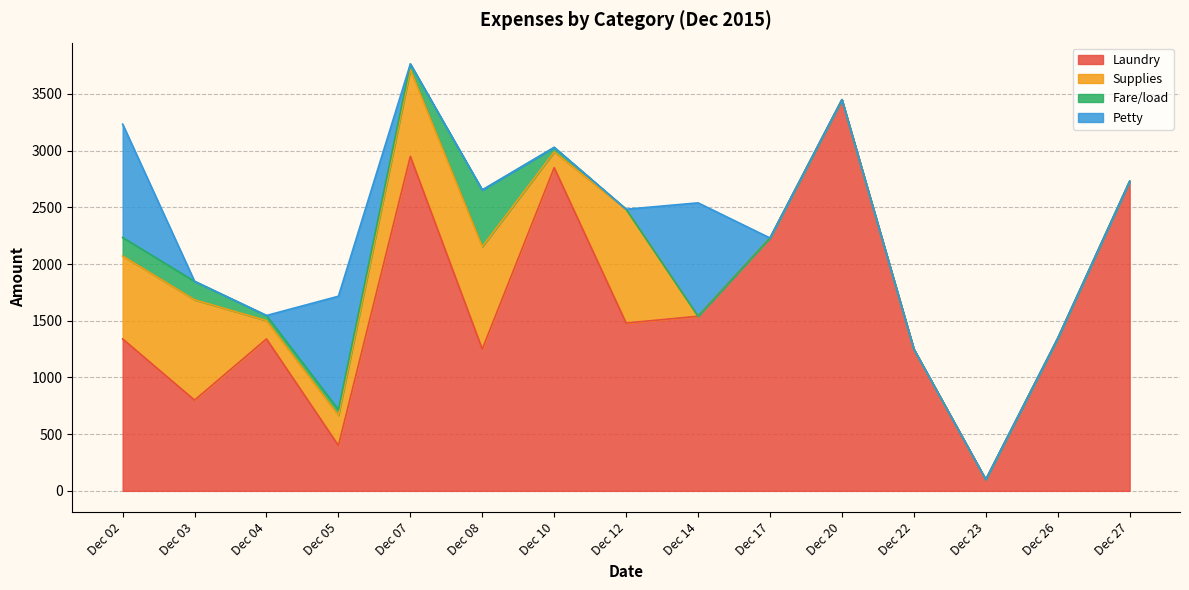

True or false: Supplies has more than 2 interior local peaks.

True